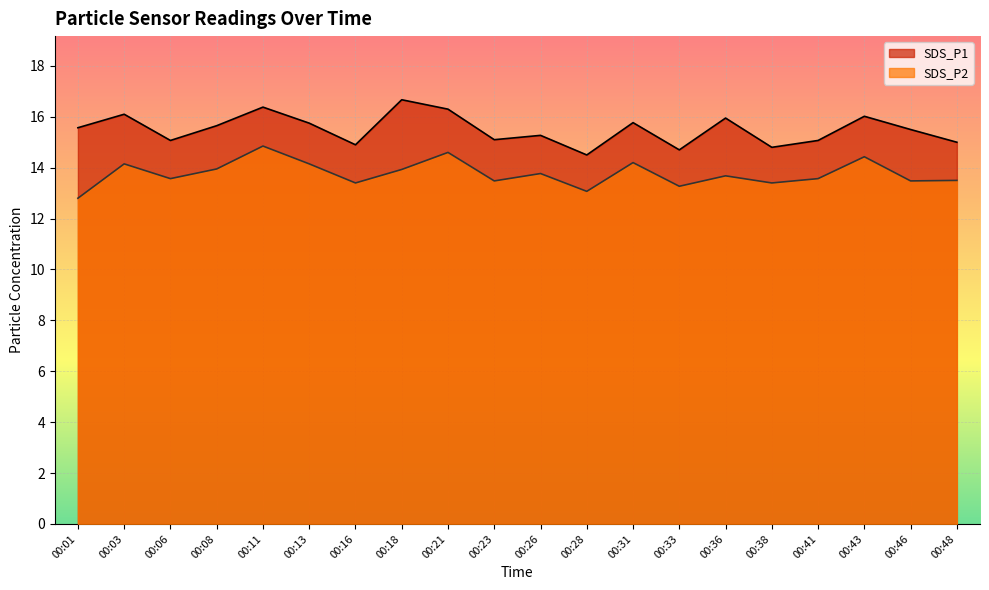

List the series in order of their overall mean, highest first.

SDS_P1, SDS_P2